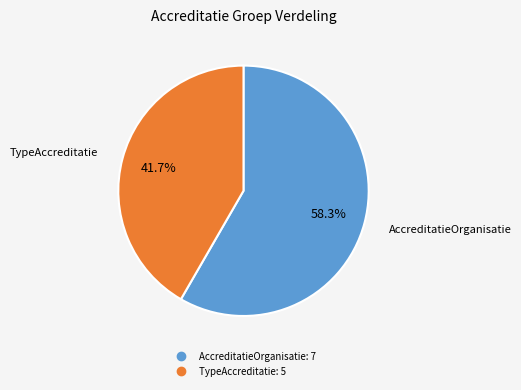

Which category accounts for the majority?

AccreditatieOrganisatie